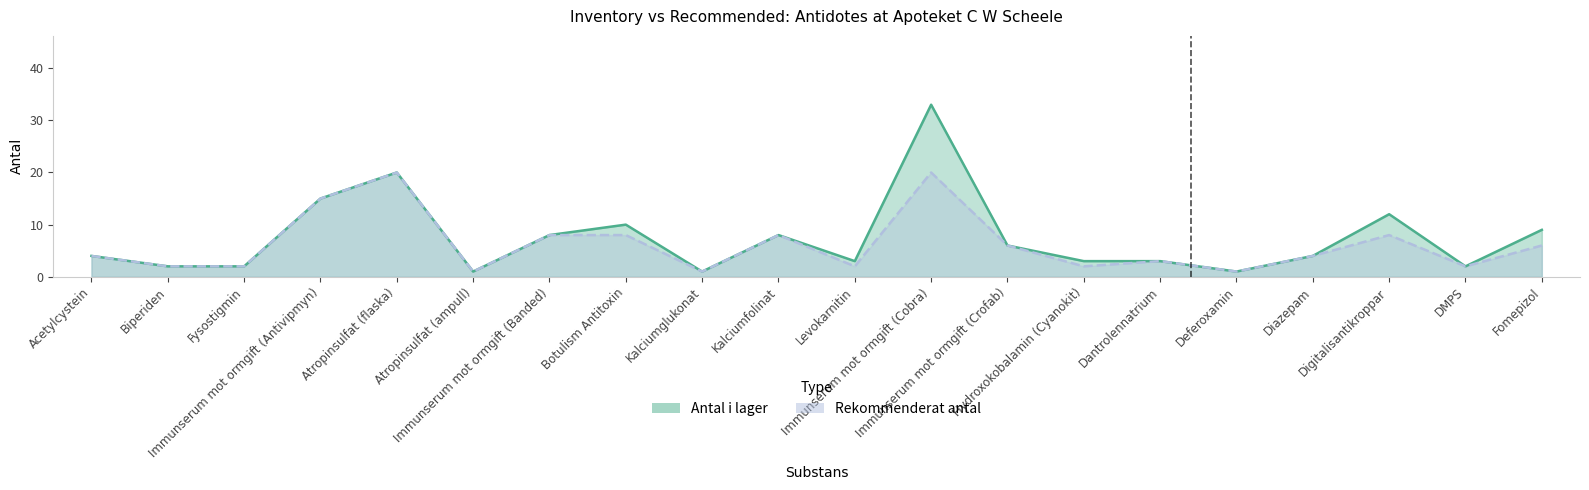

What is the average value of the Rekommenderat antal series?

6